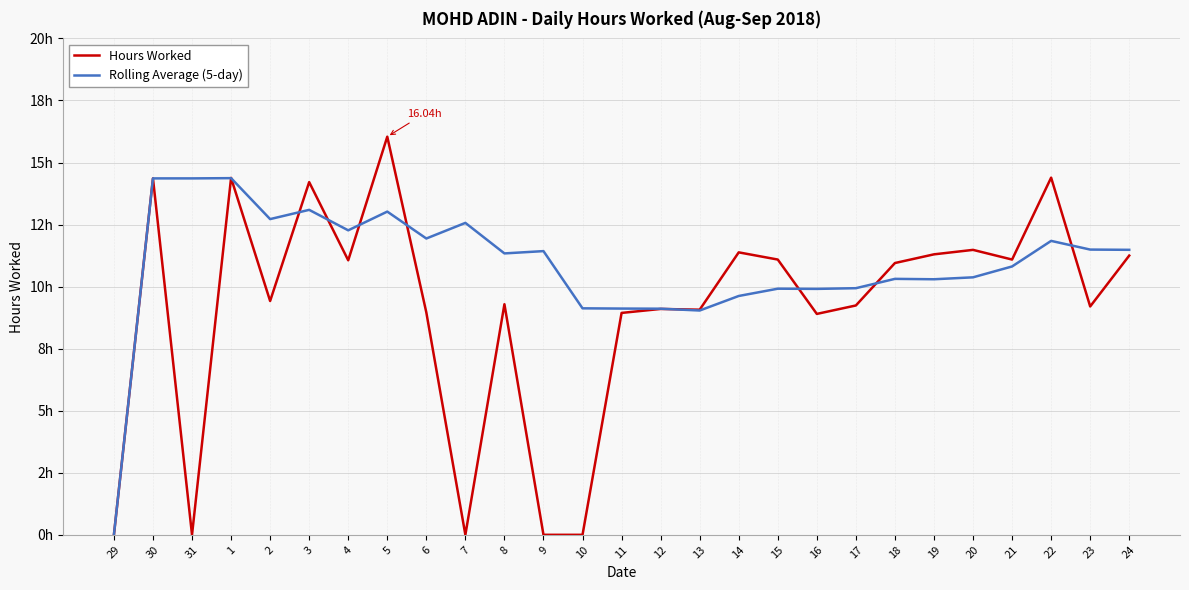

At which label is Hours Worked closest to 8?

16